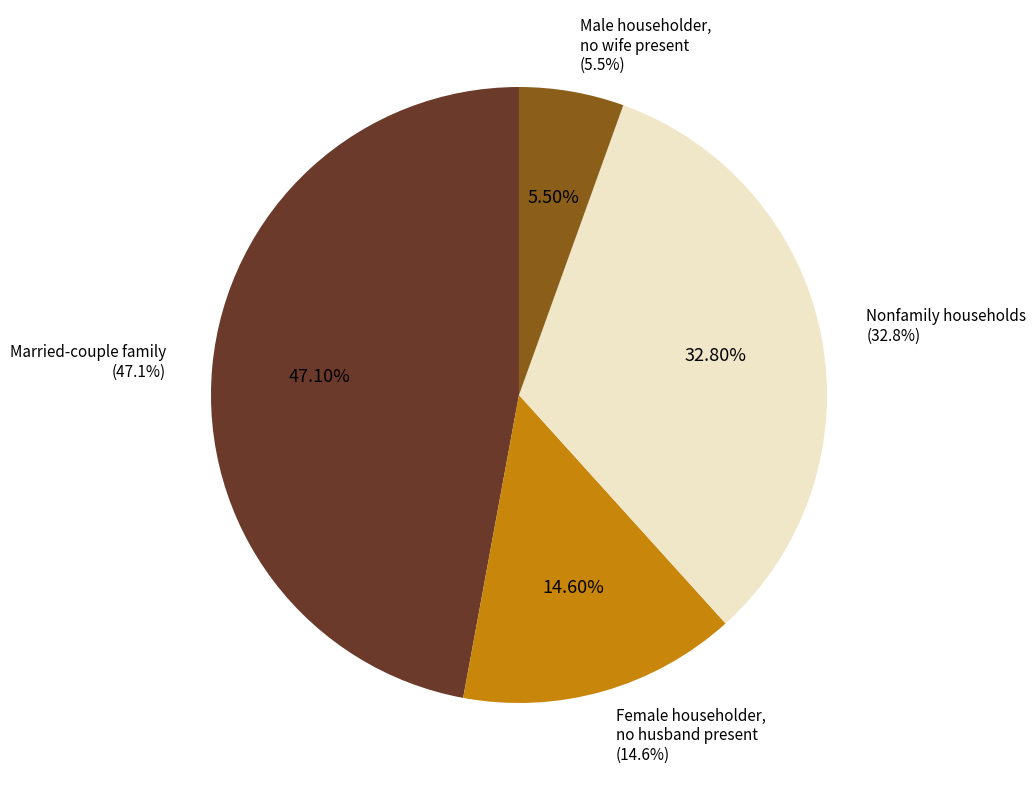

What is the smallest slice in the pie chart?

Male householder,
no wife present
(5.5%)